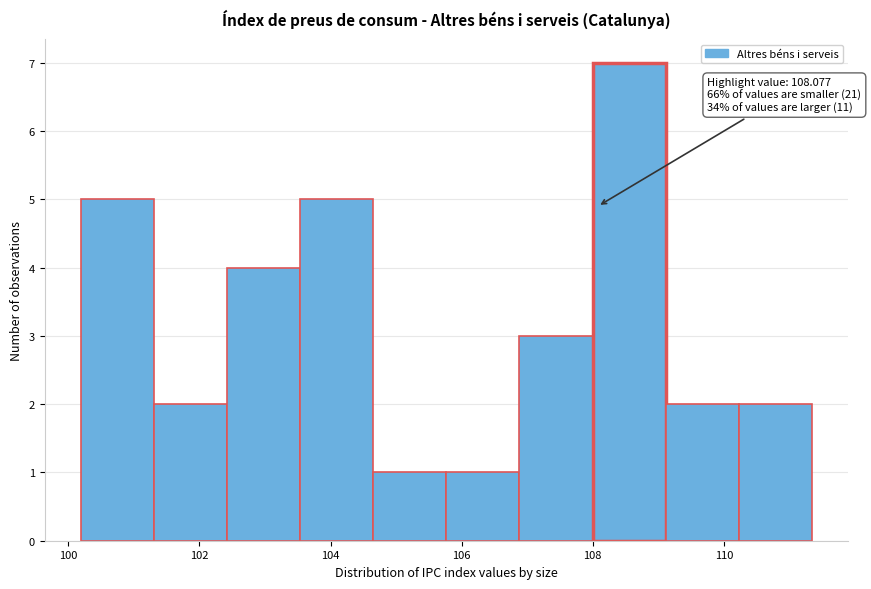

Which range on the x-axis has the tallest bar?

108.0 to 109.2